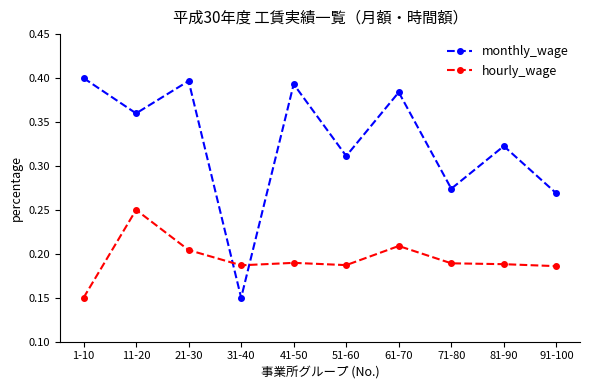

Which series has the largest range (max minus min)?

monthly_wage